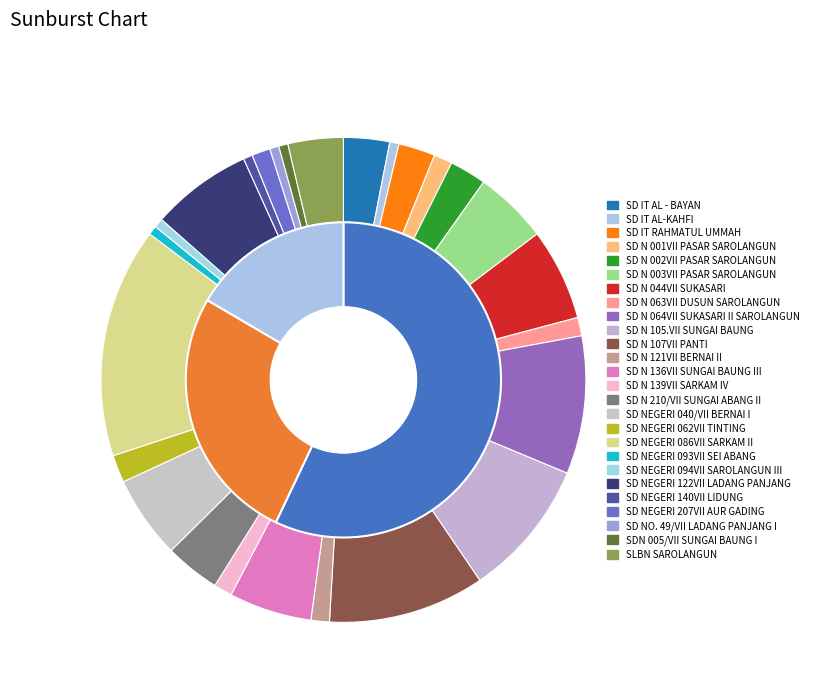

Which category has the biggest portion of the pie?

SD NEGERI 086VII SARKAM II